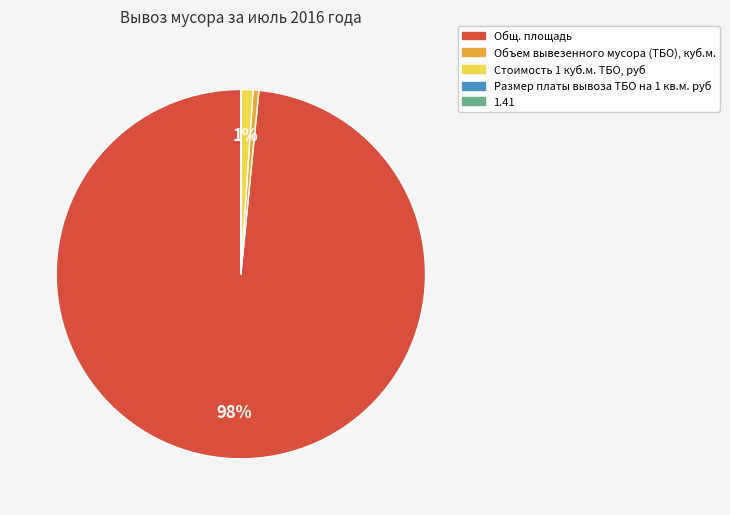

Combined, do Объем вывезенного мусора (ТБО), куб.м. and Стоимость 1 куб.м. ТБО, руб account for over 50%?

No